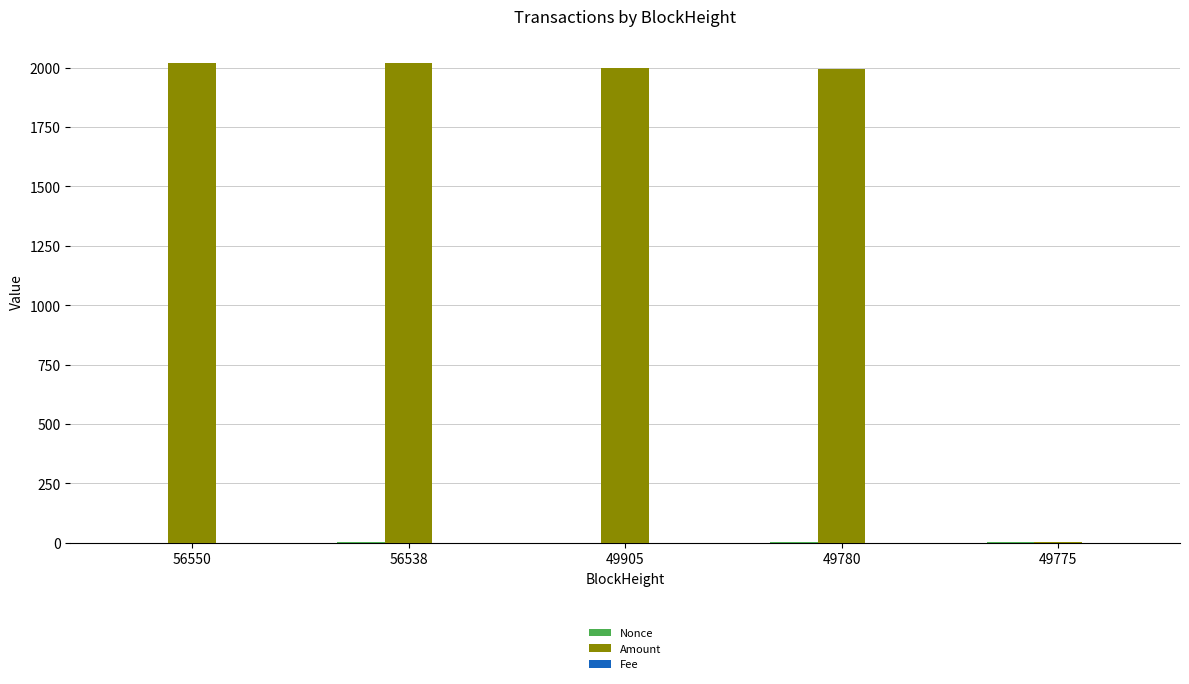

The Amount series shows 1994.0 at 49780. True or false?

True